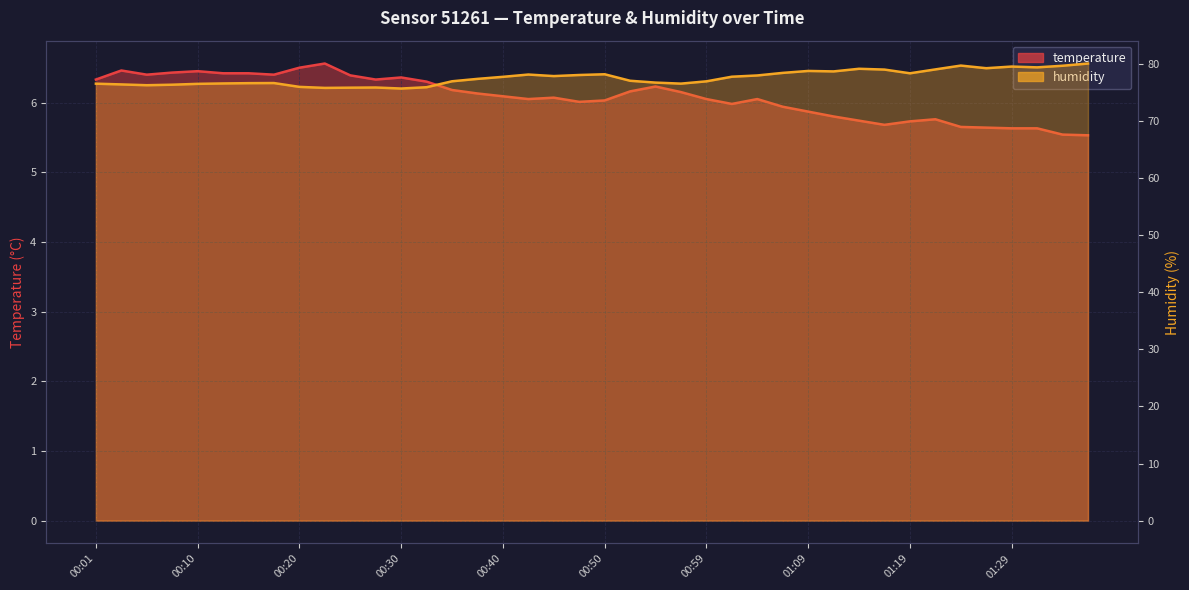

Which category has the highest value in the humidity series?

39